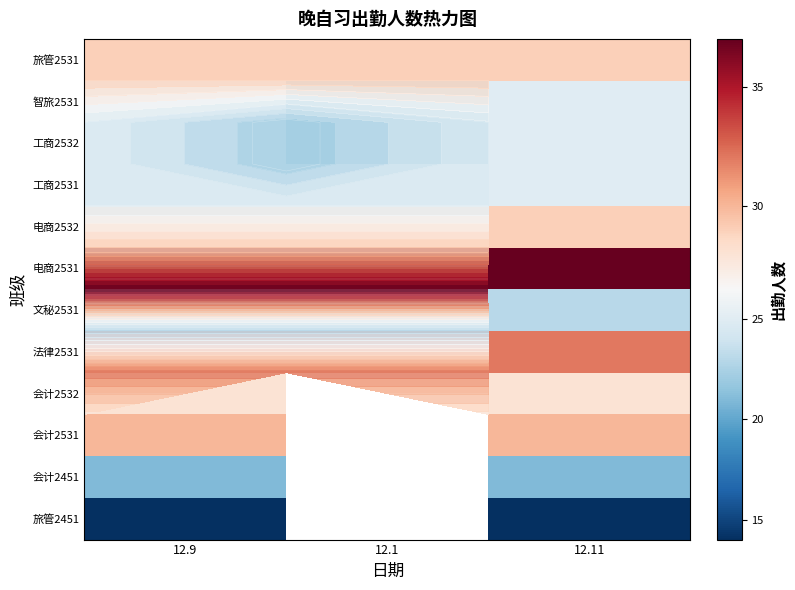

Which label corresponds to the largest value in the chart?

12.9